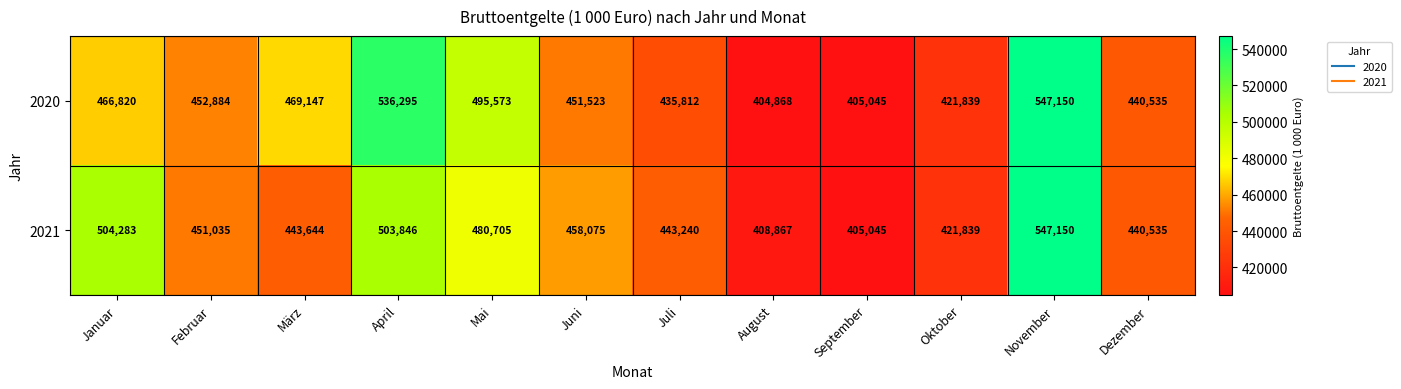

At März, list the series in order from largest to smallest.

2020, 2021